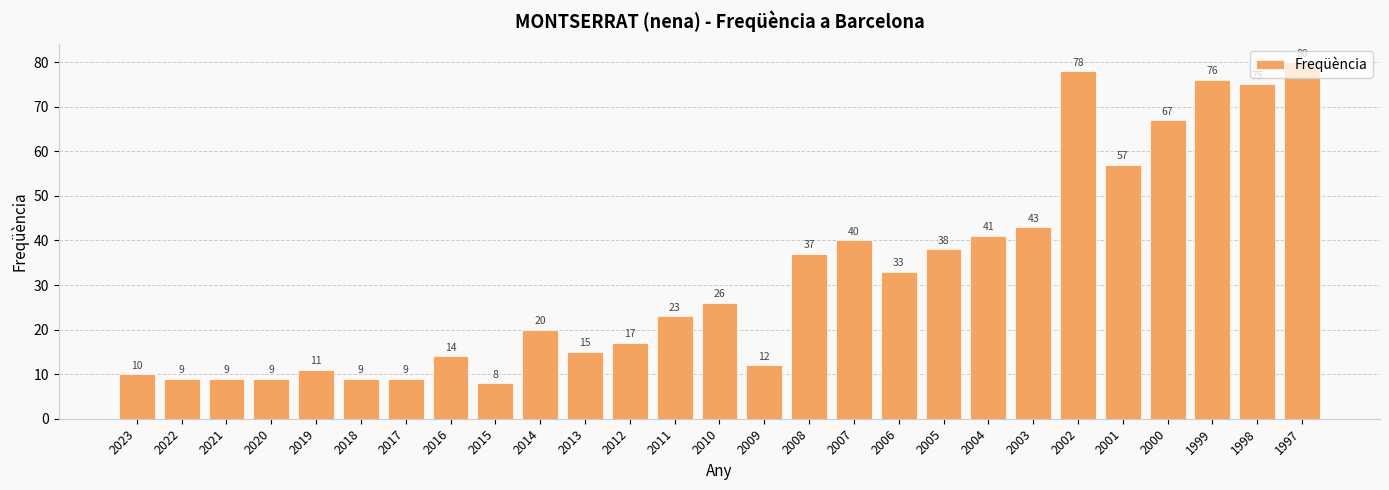

What is the sum of the values at 2013 and 2000?

82